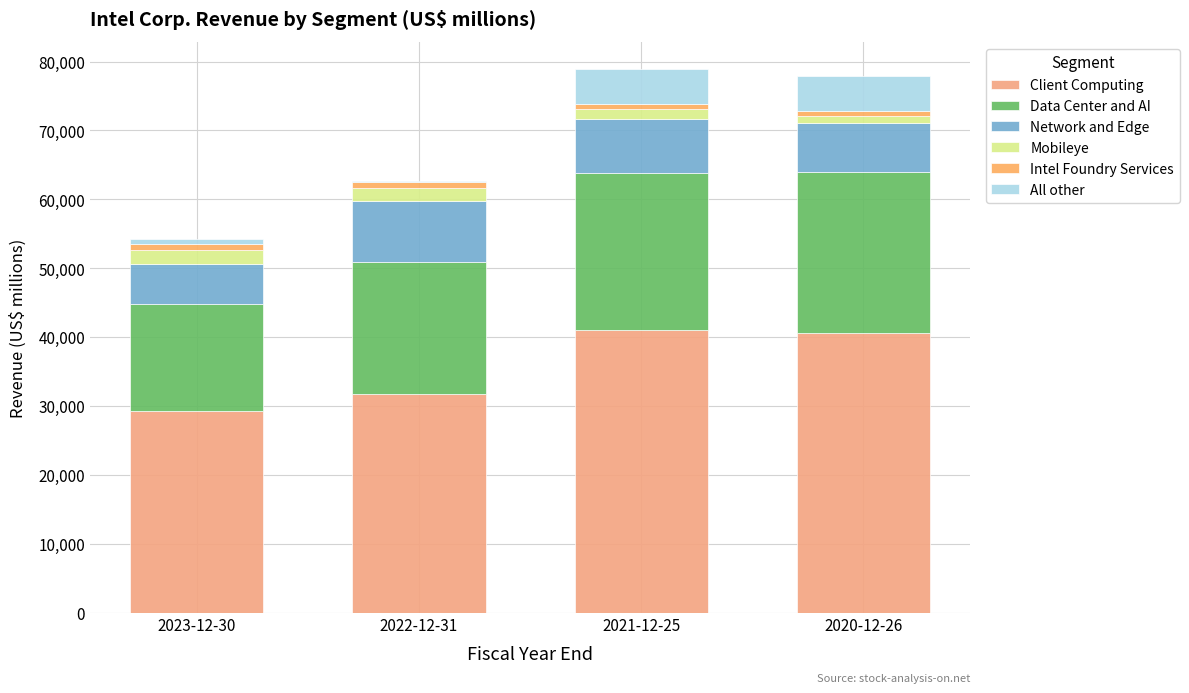

Count the number of categories in the chart.

4